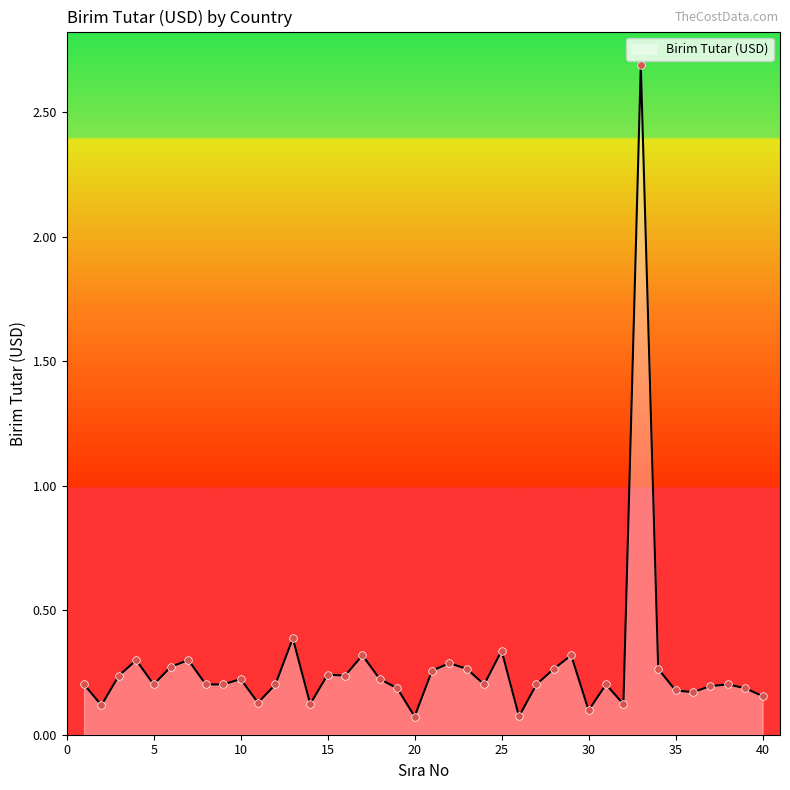

What is the maximum value shown in the chart?

2.7